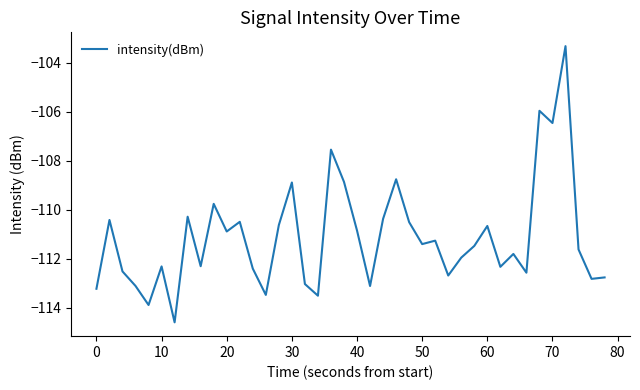

What is the smallest value displayed?

-114.6